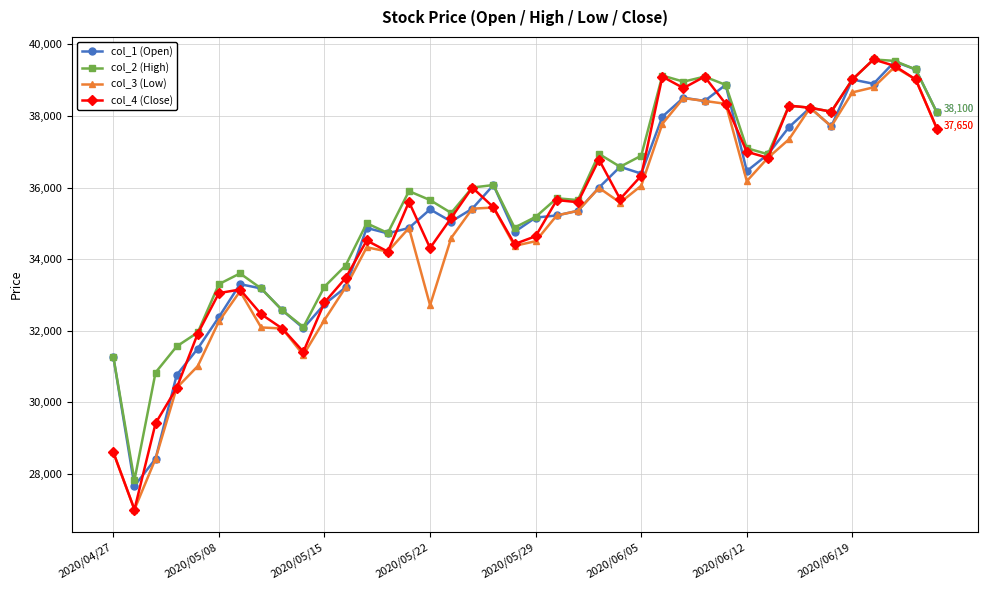

What is the value of the col_1 (Open) point at the 25th from the left?

36580